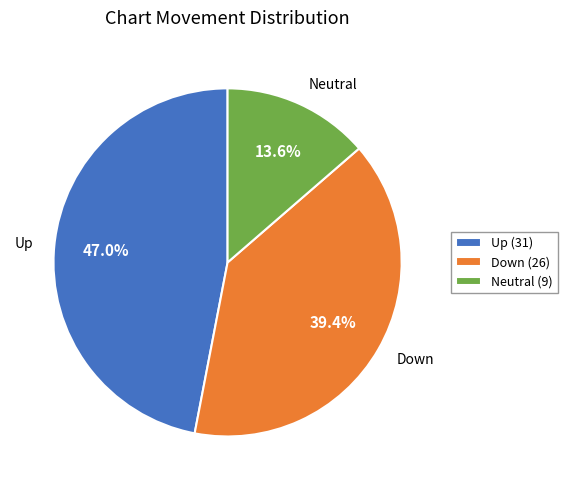

Which has a higher value, Down or Neutral?

Down